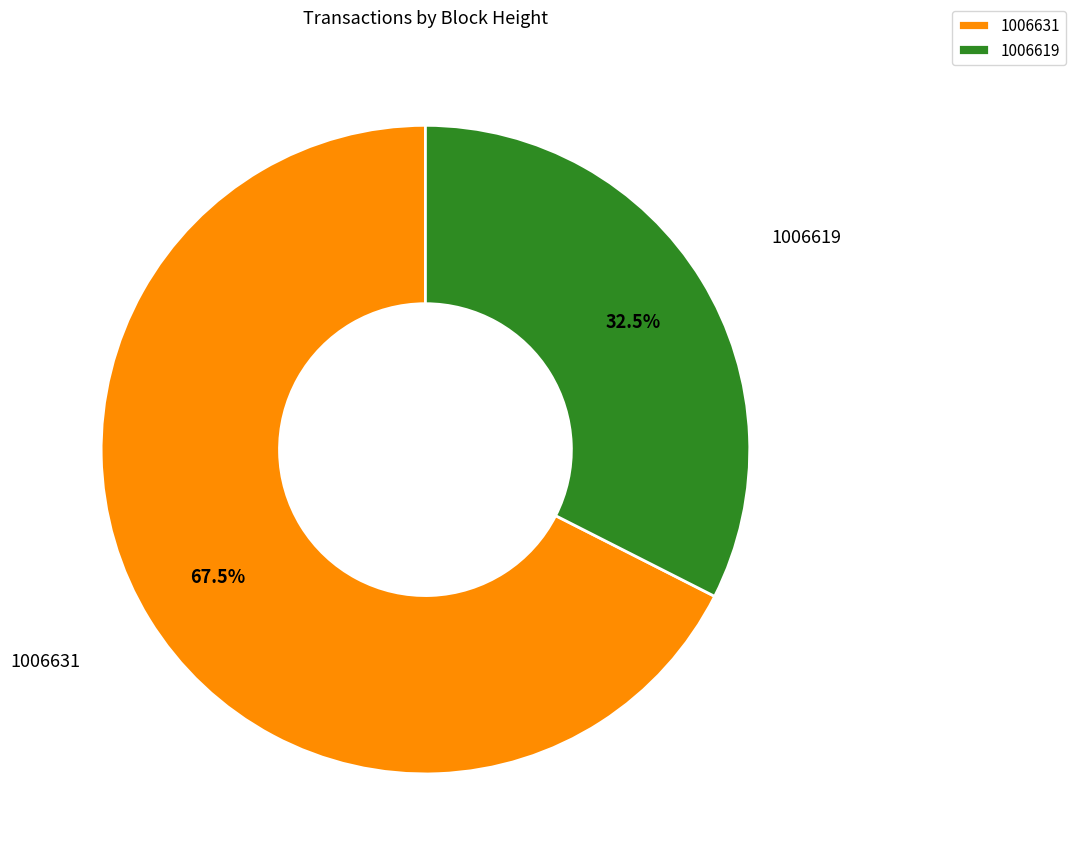

Is 1006631 the majority of the pie?

Yes